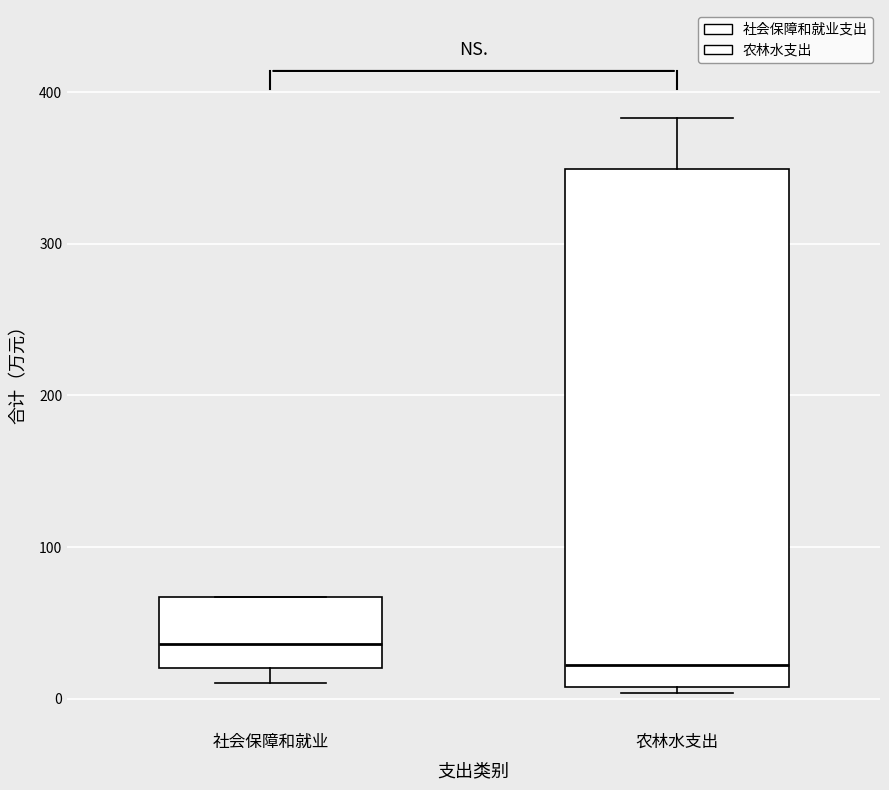

Reading left to right, read every box against the y-axis: the position of its median line, the range the box covers, and the ends of its whiskers. The values are not printed on the chart, so give them approximately, as read against the axis.

社会保障和就业: median 40, box 20 to 70, whiskers 10 to 70
农林水支出: median 20, box 10 to 350, whiskers 0 to 380